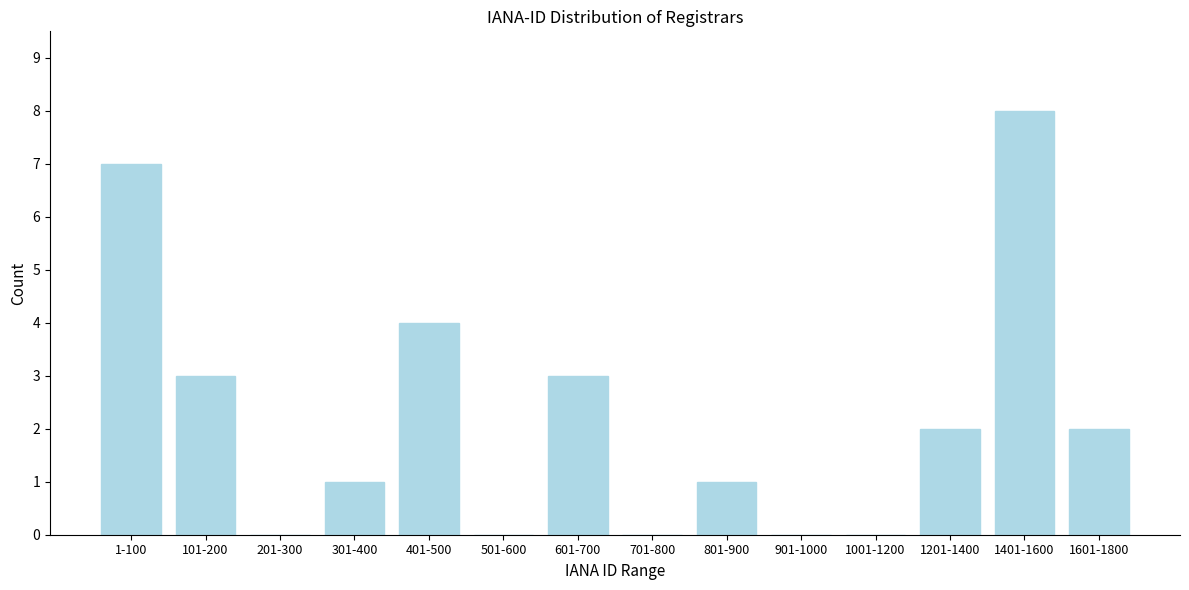

Reading left to right, list all the values displayed in this chart.

1-100=7	101-200=3	201-300=0	301-400=1	401-500=4	501-600=0	601-700=3	701-800=0	801-900=1	901-1000=0	1001-1200=0	1201-1400=2	1401-1600=8	1601-1800=2